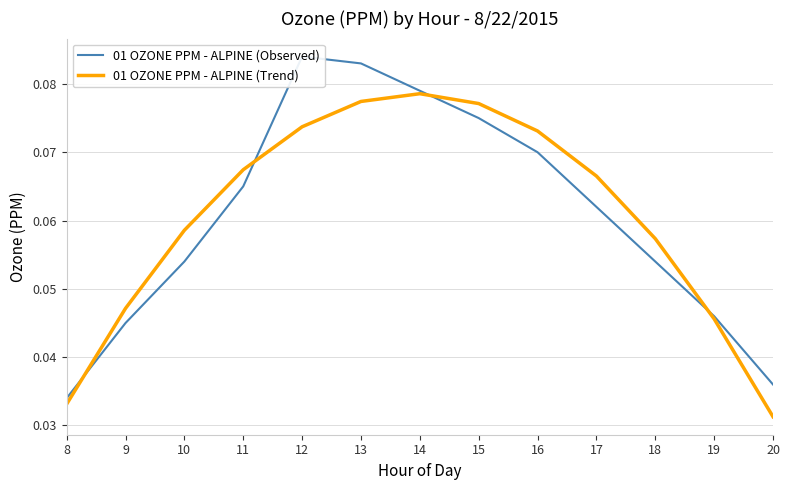

At how many categories does at least one series exceed 0?

13